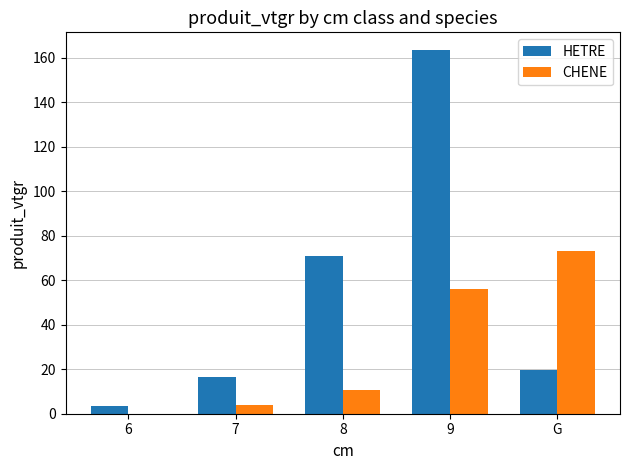

Is the value of CHENE at 9 greater than the value of HETRE at 9?

No